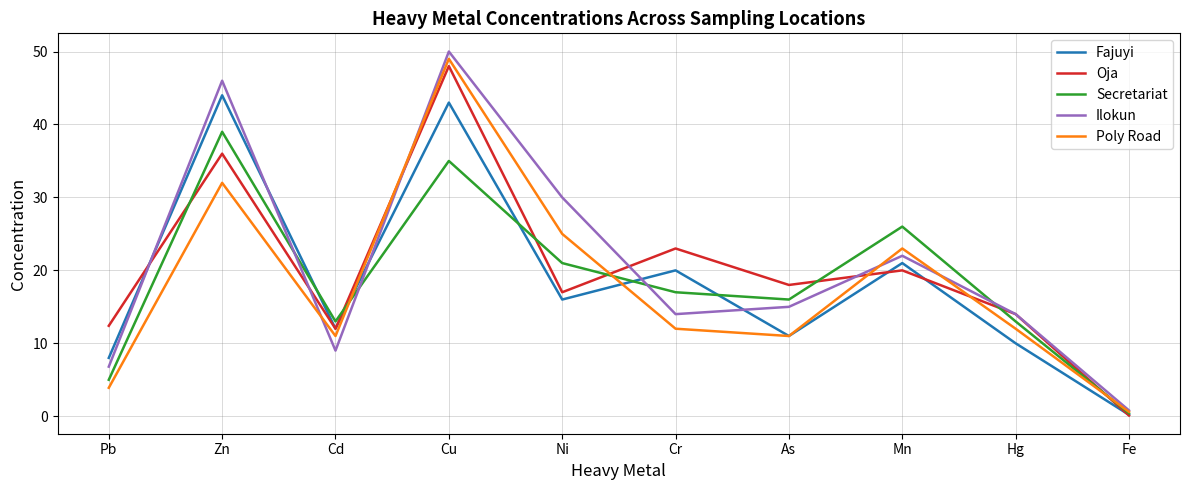

Is this an area chart (filled region under the line)?

No